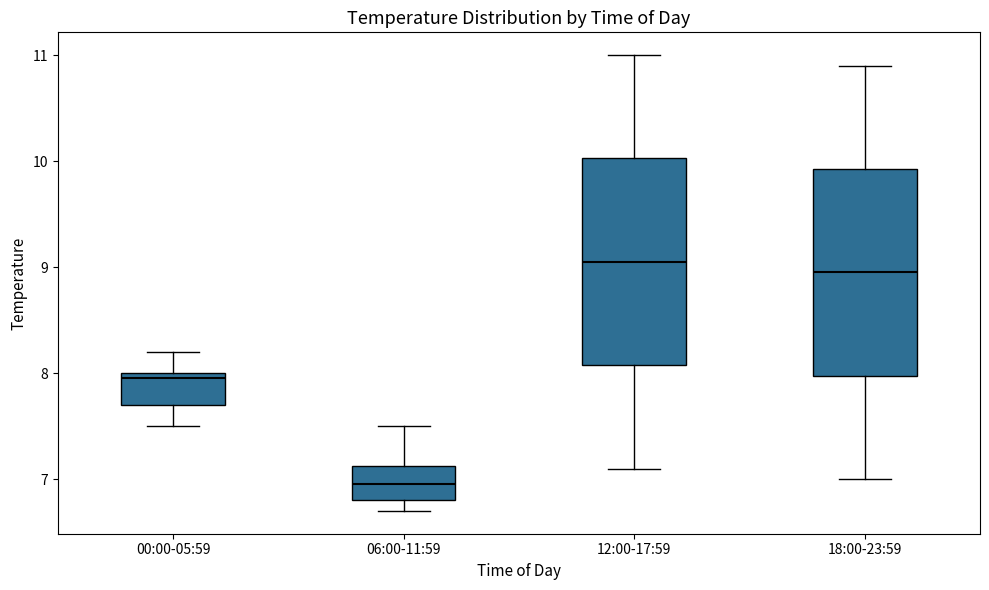

Which box has the highest median line?

12:00-17:59